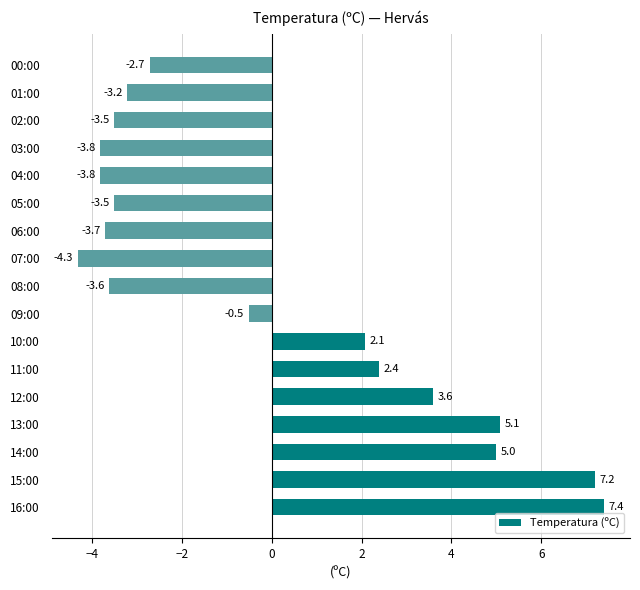

Which has a higher value, 05:00 or 03:00?

05:00